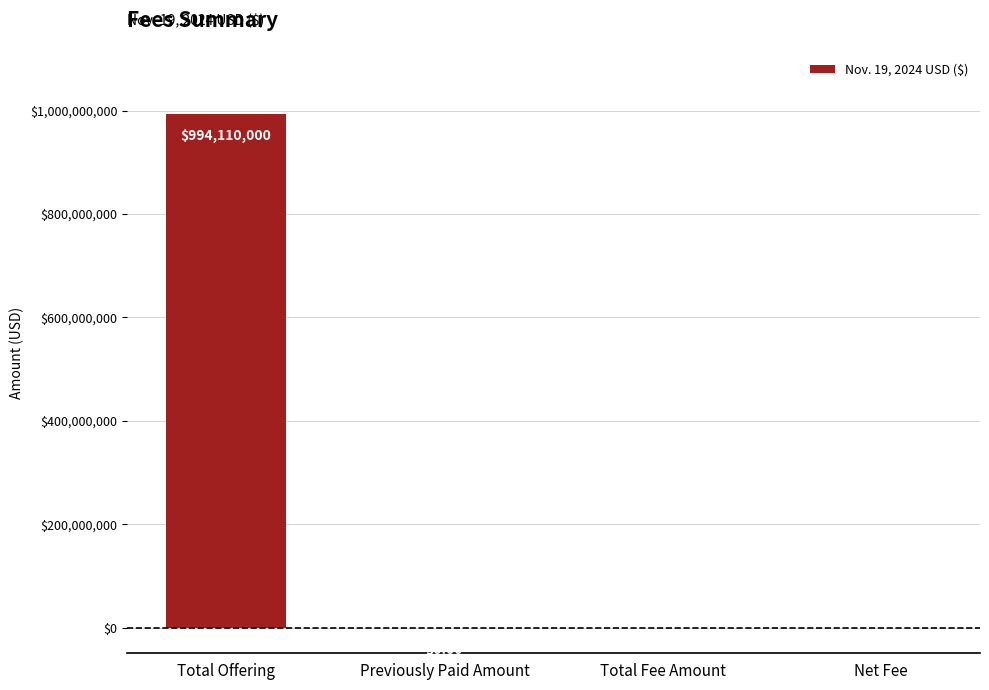

What is the sum of all values?

994414396.5